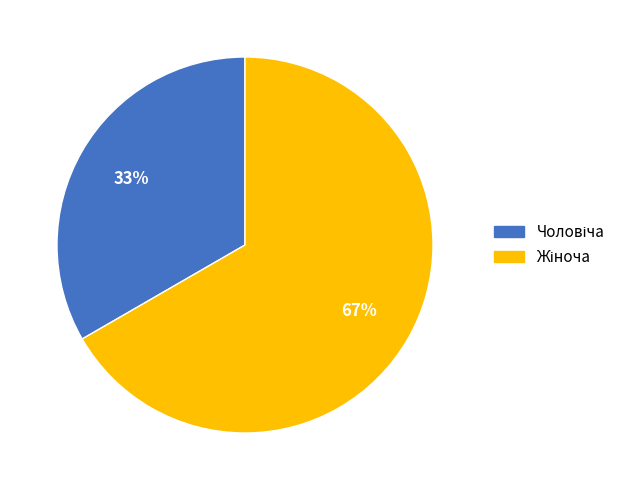

Does any single category account for the majority?

Yes